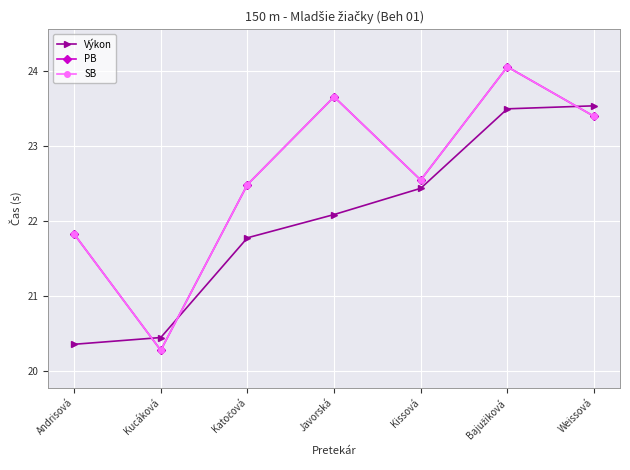

The value of PB at Javorská is 39.8. True or false?

False